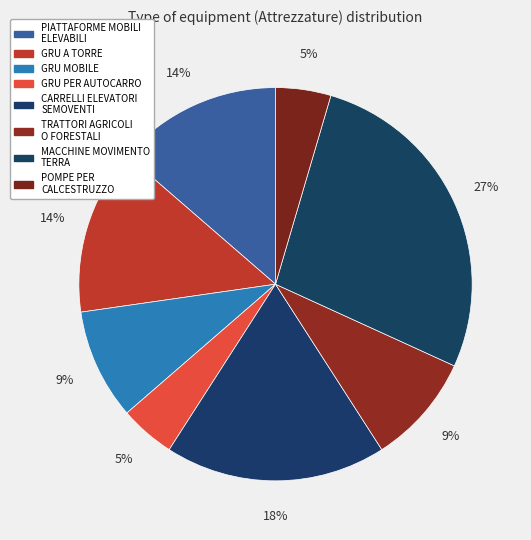

Count the number of slices in the pie.

8